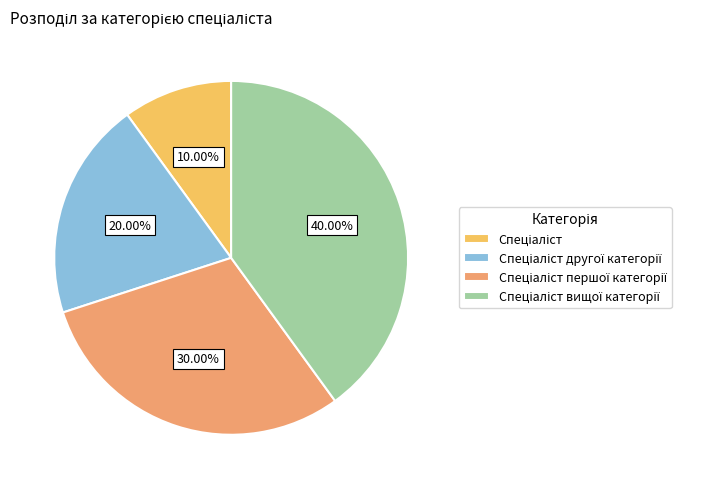

Is there any slice that represents more than half of the pie?

No